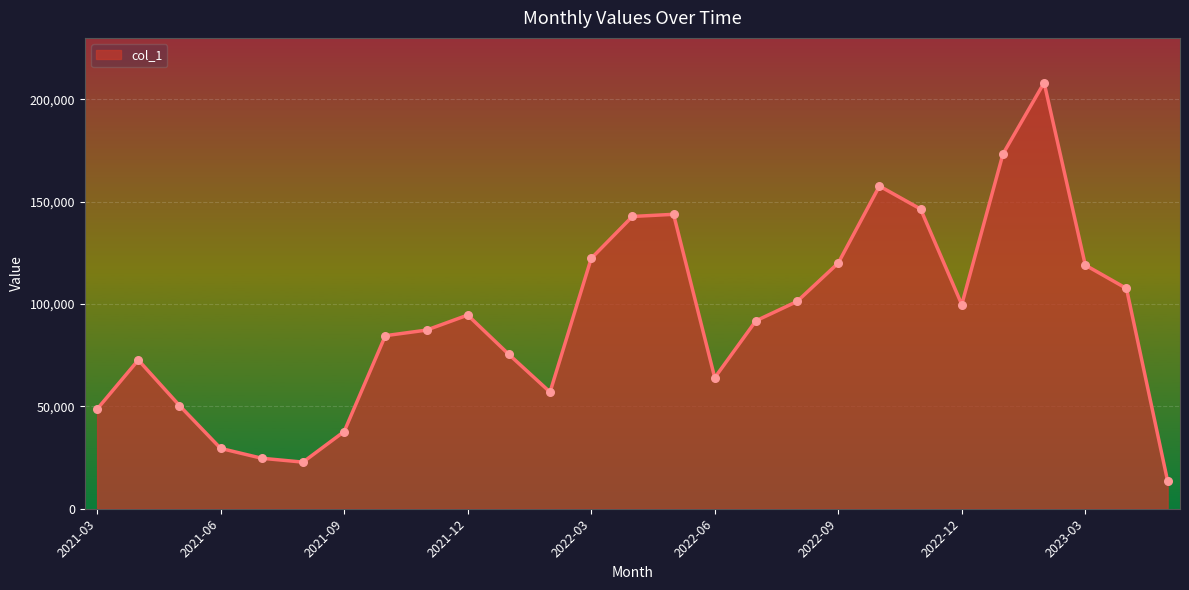

What is the maximum value shown in the chart?

208115